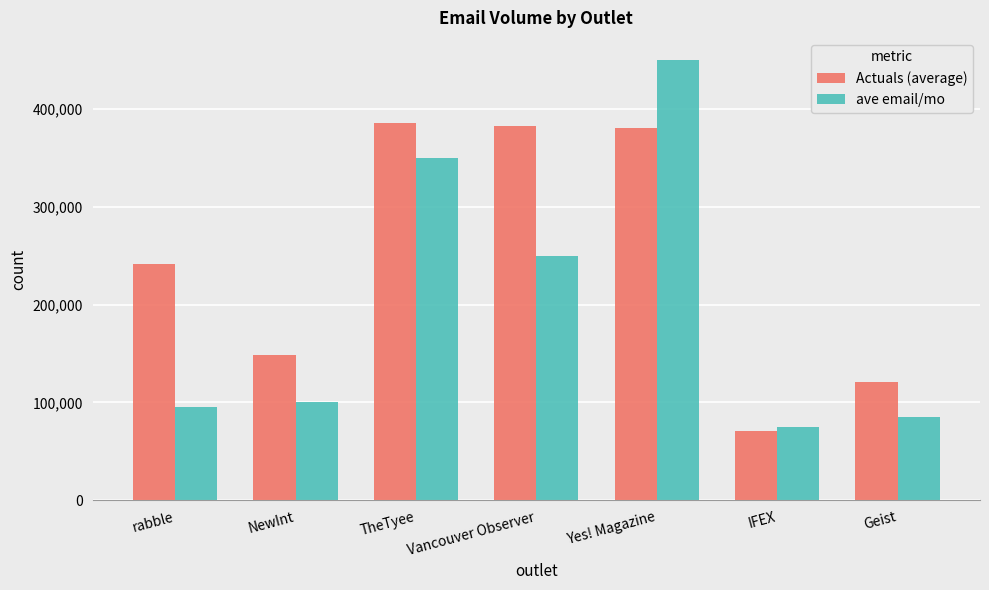

List the labels in order of ave email/mo value, largest first.

Yes! Magazine, TheTyee, Vancouver Observer, NewInt, rabble, Geist, IFEX